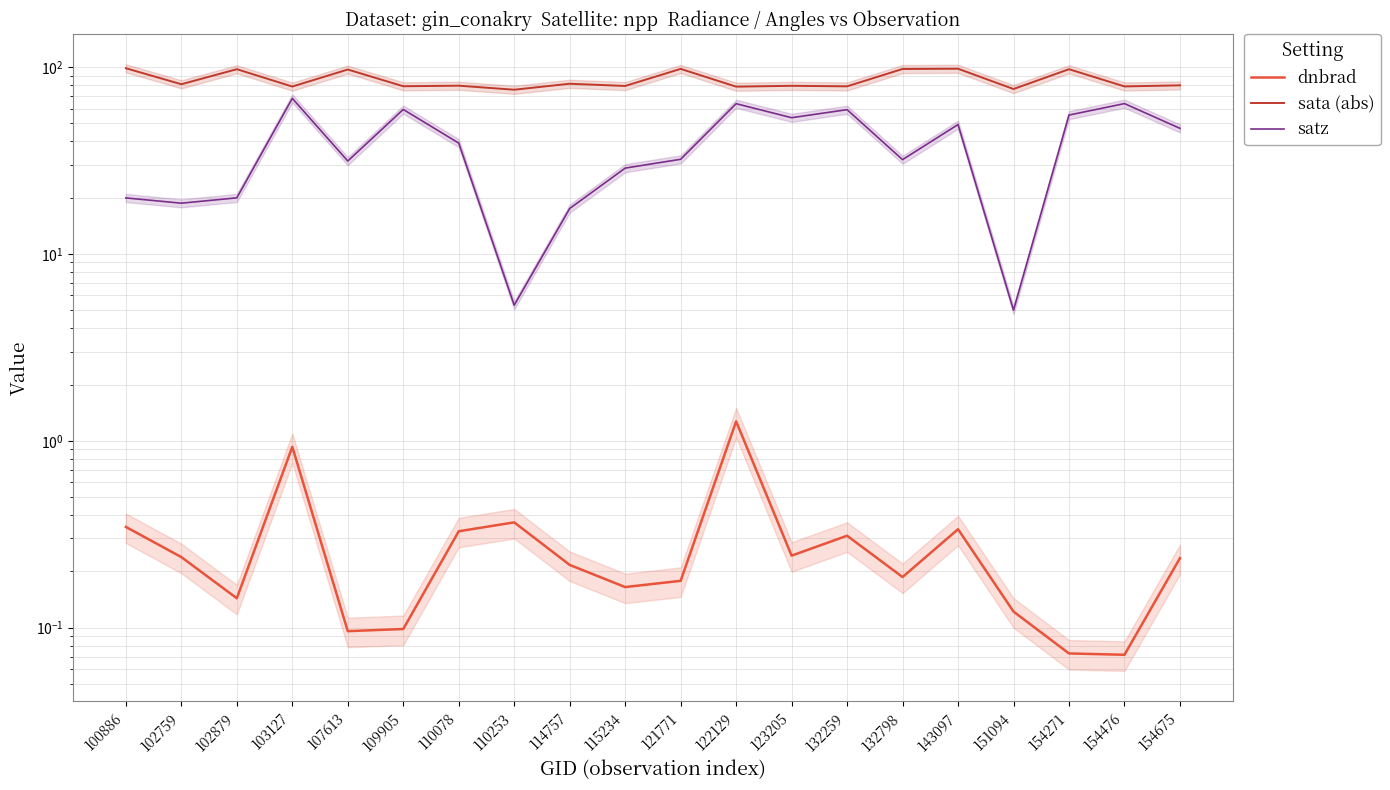

True or false: sata (abs) has more than 1 points higher than both neighbors.

True